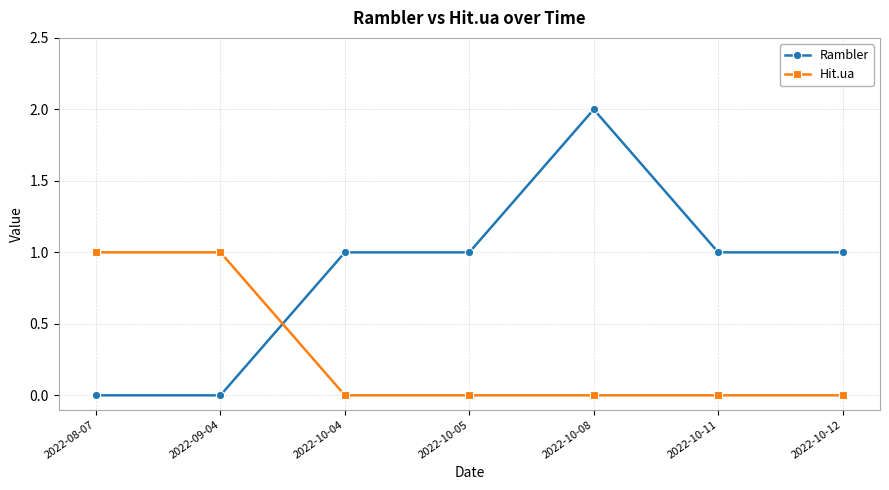

Between 2022-10-08 and 2022-10-11, which series saw the biggest shift?

Rambler